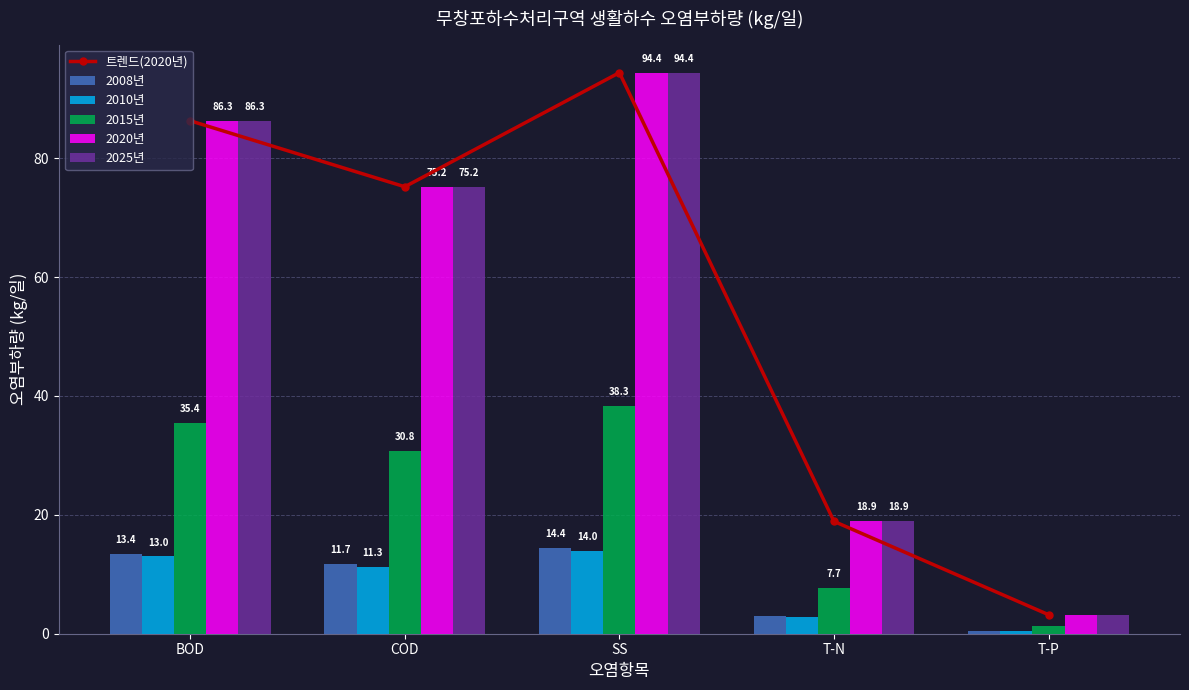

What is the sum of all 2008년 values?

42.9